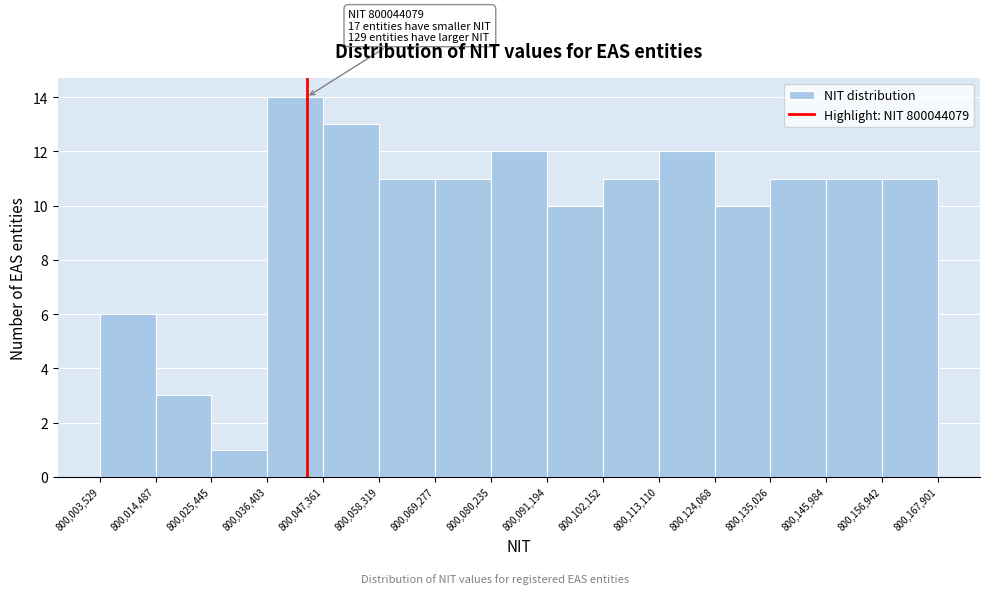

Over which range of the x-axis is the bar tallest?

800,036,403 to 800,047,361